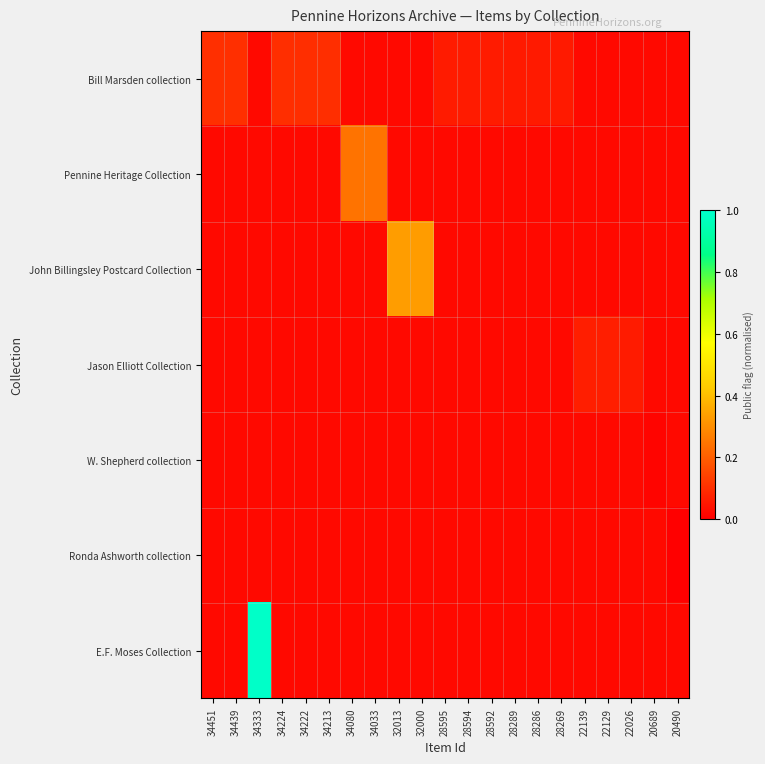

Which series changed the most between 28592 and 28286?

Bill Marsden collection